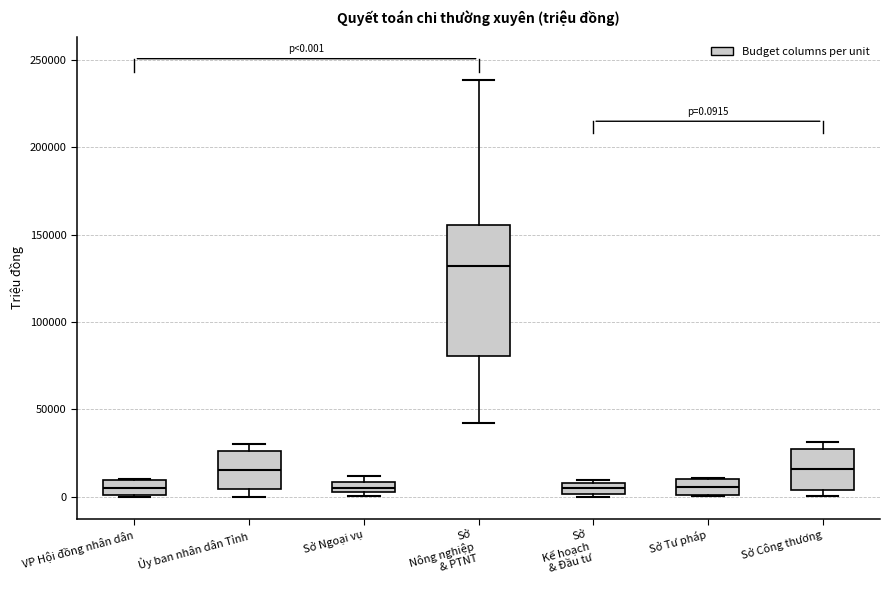

Which box is the tallest, from its lower edge to its upper edge?

Sở Nông nghiệp & PTNT